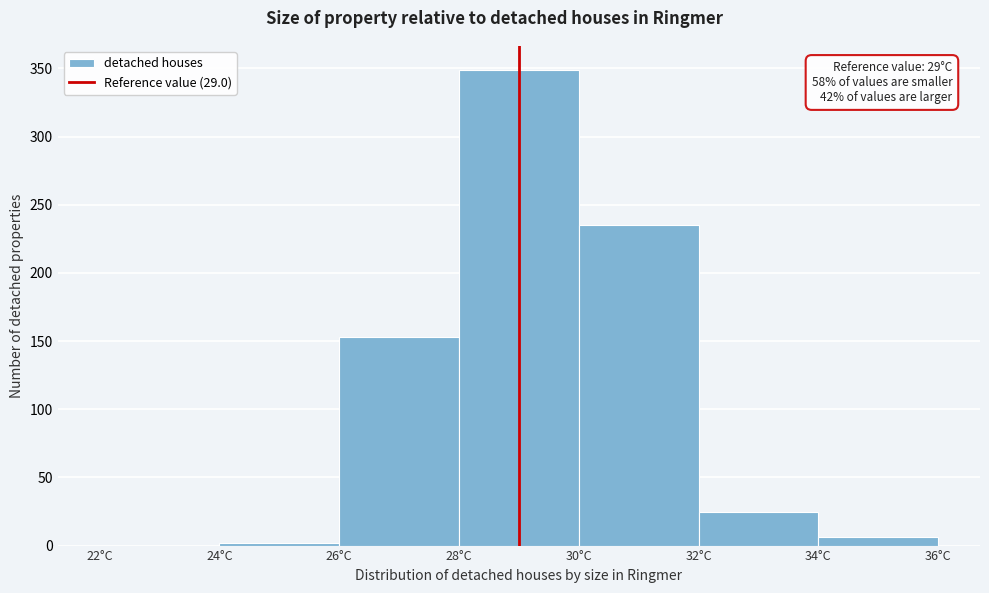

Over which range of the x-axis is the bar tallest?

28 to 30